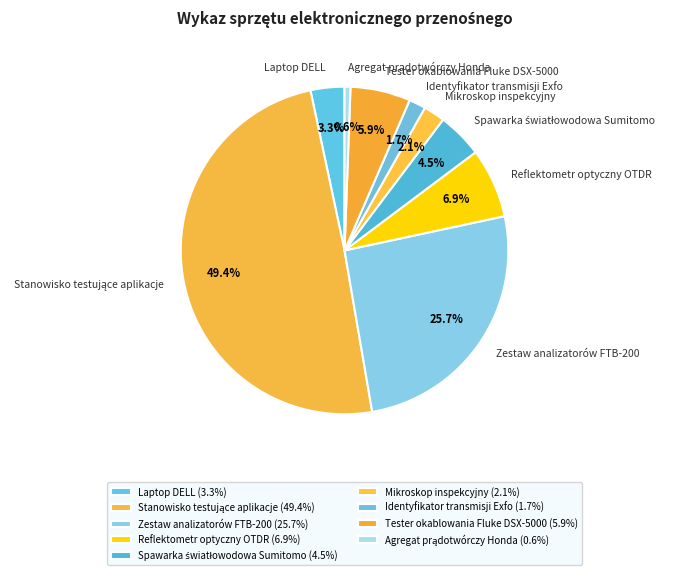

Is it true that Identyfikator transmisji Exfo is 2% of the pie?

True